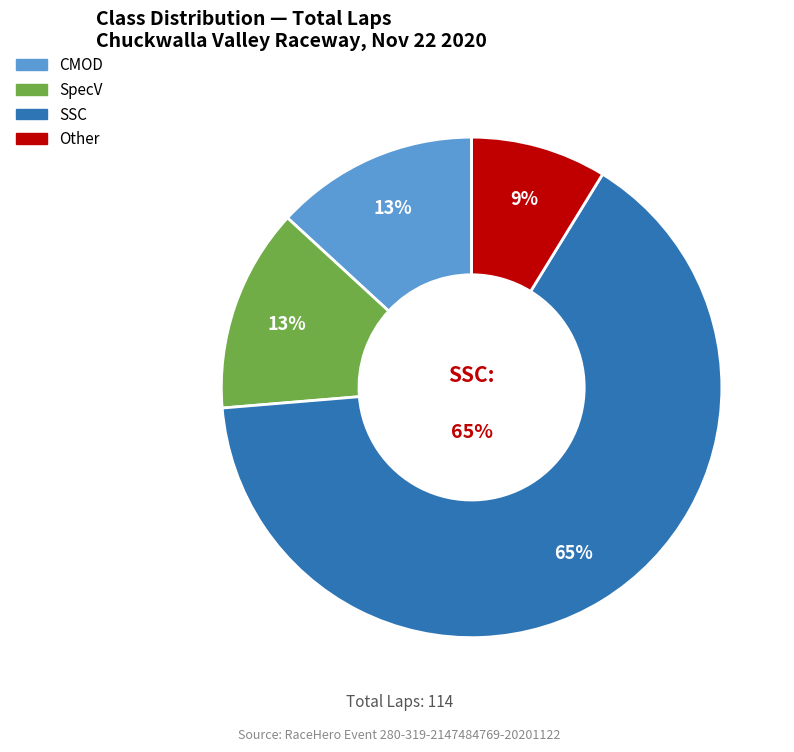

Between Other and SpecV, which is larger?

SpecV